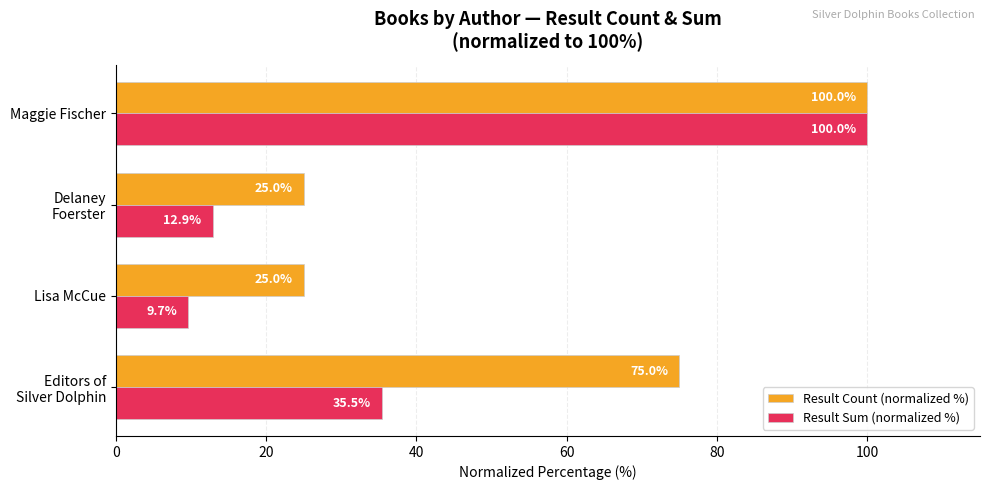

At which category is the sum across all series the highest?

Maggie Fischer